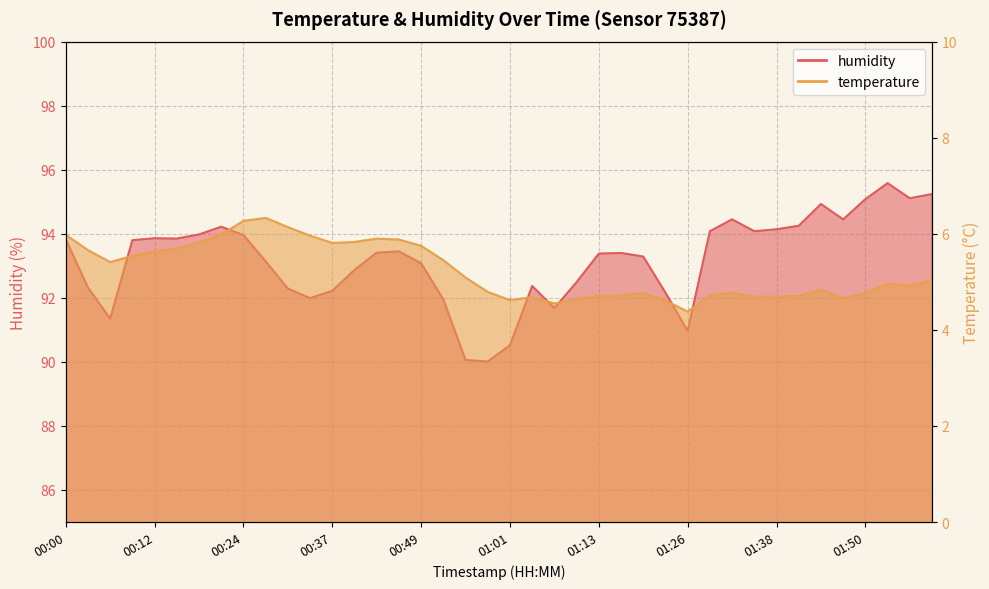

Reading left to right, extract all data points from this chart.

temperature: 00:00=6.0	00:03=5.7	00:06=5.4	00:09=5.5	00:12=5.6	00:15=5.7	00:18=5.8	00:21=6.0	00:24=6.3	00:27=6.3	00:30=6.1	00:34=6.0	00:37=5.8	00:40=5.8	00:43=5.9	00:46=5.9	00:49=5.8	00:52=5.5	00:55=5.1	00:58=4.8	01:01=4.6	01:04=4.7	01:07=4.5	01:10=4.6	01:13=4.7	01:17=4.7	01:20=4.8	01:23=4.6	01:26=4.4	01:29=4.7	01:32=4.8	01:35=4.7	01:38=4.7	01:41=4.7	01:44=4.8	01:47=4.7	01:50=4.8	01:53=5.0	01:56=4.9	01:59=5.0
humidity: 00:00=93.8	00:03=92.3	00:06=91.3	00:09=93.8	00:12=93.9	00:15=93.8	00:18=94.0	00:21=94.2	00:24=94.0	00:27=93.1	00:30=92.3	00:34=92.0	00:37=92.2	00:40=92.9	00:43=93.4	00:46=93.5	00:49=93.1	00:52=92.0	00:55=90.1	00:58=90.0	01:01=90.5	01:04=92.4	01:07=91.7	01:10=92.5	01:13=93.4	01:17=93.4	01:20=93.3	01:23=92.2	01:26=91.0	01:29=94.1	01:32=94.5	01:35=94.1	01:38=94.1	01:41=94.2	01:44=94.9	01:47=94.5	01:50=95.1	01:53=95.6	01:56=95.1	01:59=95.2